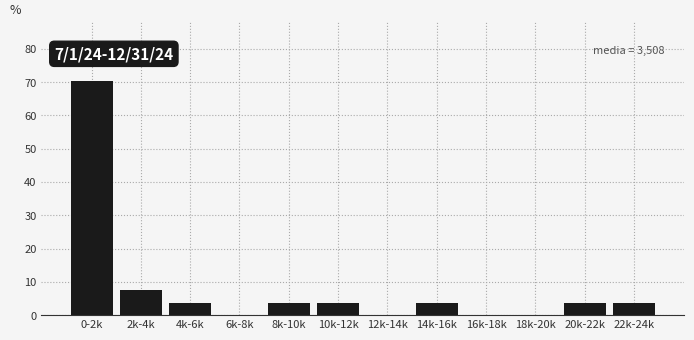

Reading right to left, transcribe all the data shown in this chart.

22k-24k=3.7	20k-22k=3.7	18k-20k=0.0	16k-18k=0.0	14k-16k=3.7	12k-14k=0.0	10k-12k=3.7	8k-10k=3.7	6k-8k=0.0	4k-6k=3.7	2k-4k=7.4	0-2k=70.4